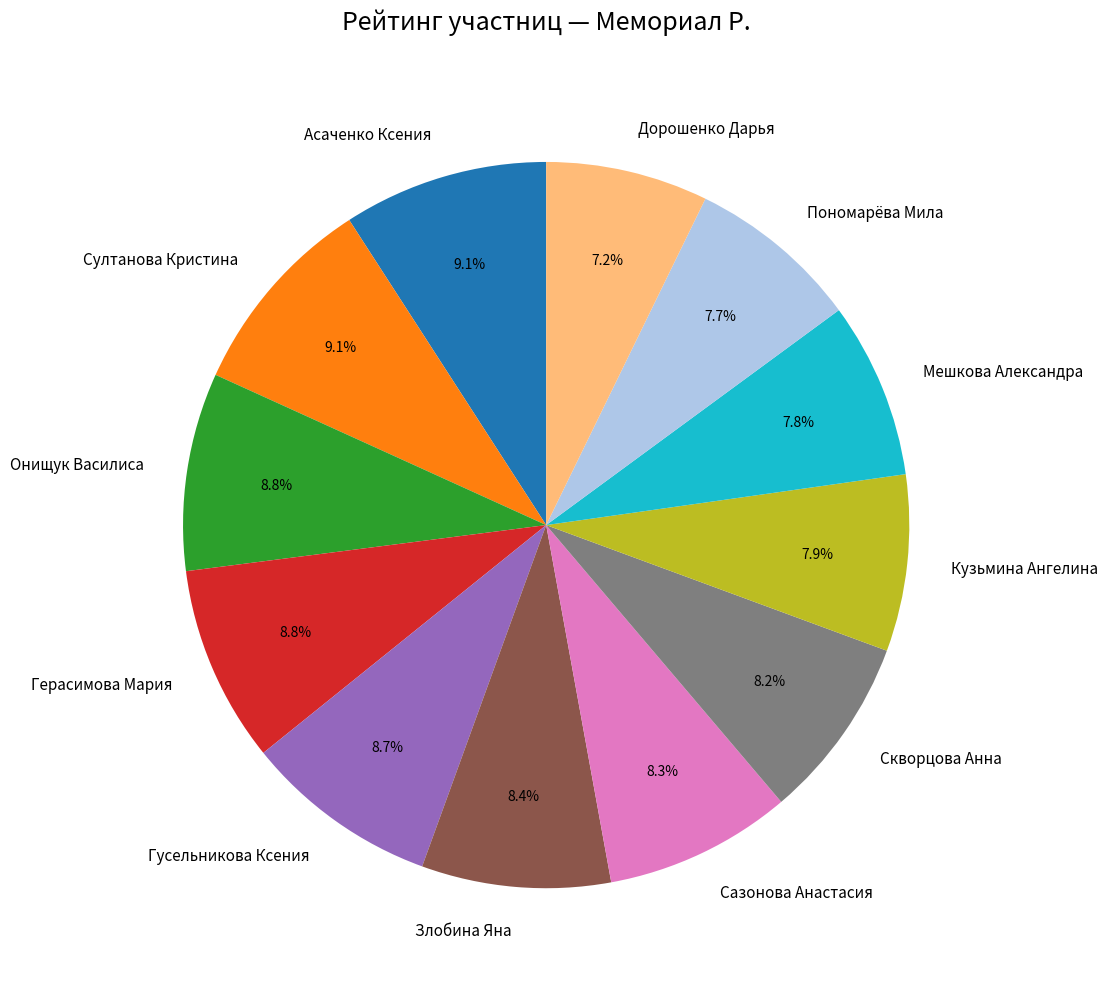

True or false: Асаченко Ксения accounts for 1% of the total.

False